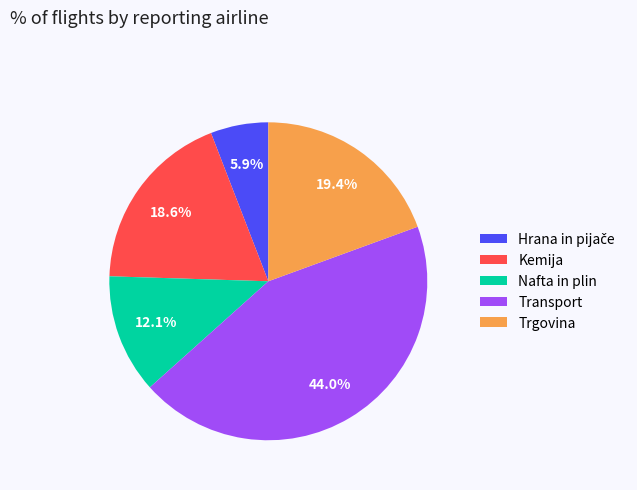

Does Nafta in plin represent more than half of the total?

No